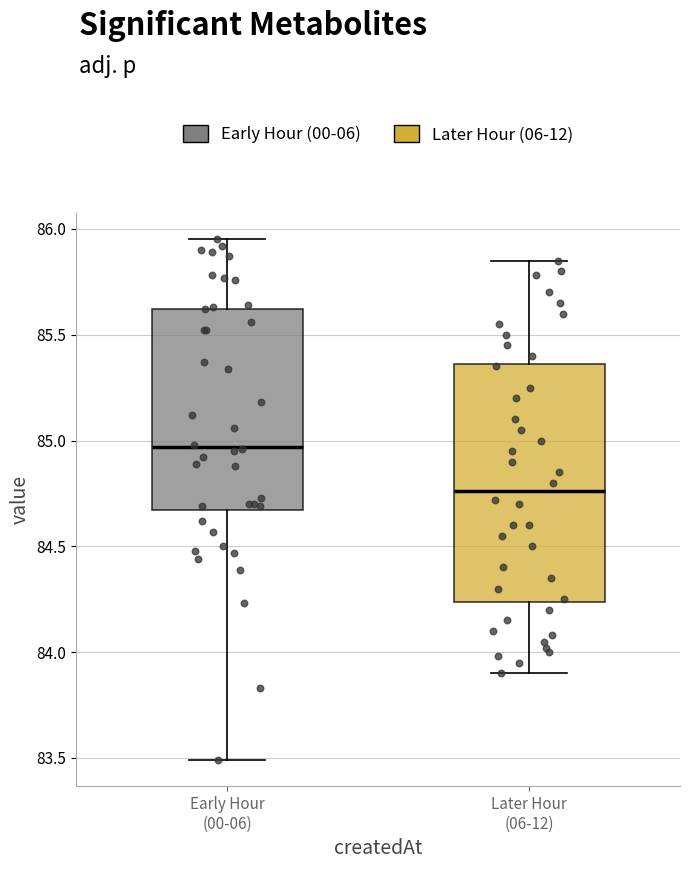

Reading left to right, read every box against the y-axis: the position of its median line, the range the box covers, and the ends of its whiskers. The values are not printed on the chart, so give them approximately, as read against the axis.

Early Hour (00-06): median 84.95, box 84.65 to 85.60, whiskers 83.50 to 85.95
Later Hour (06-12): median 84.75, box 84.25 to 85.35, whiskers 83.90 to 85.85